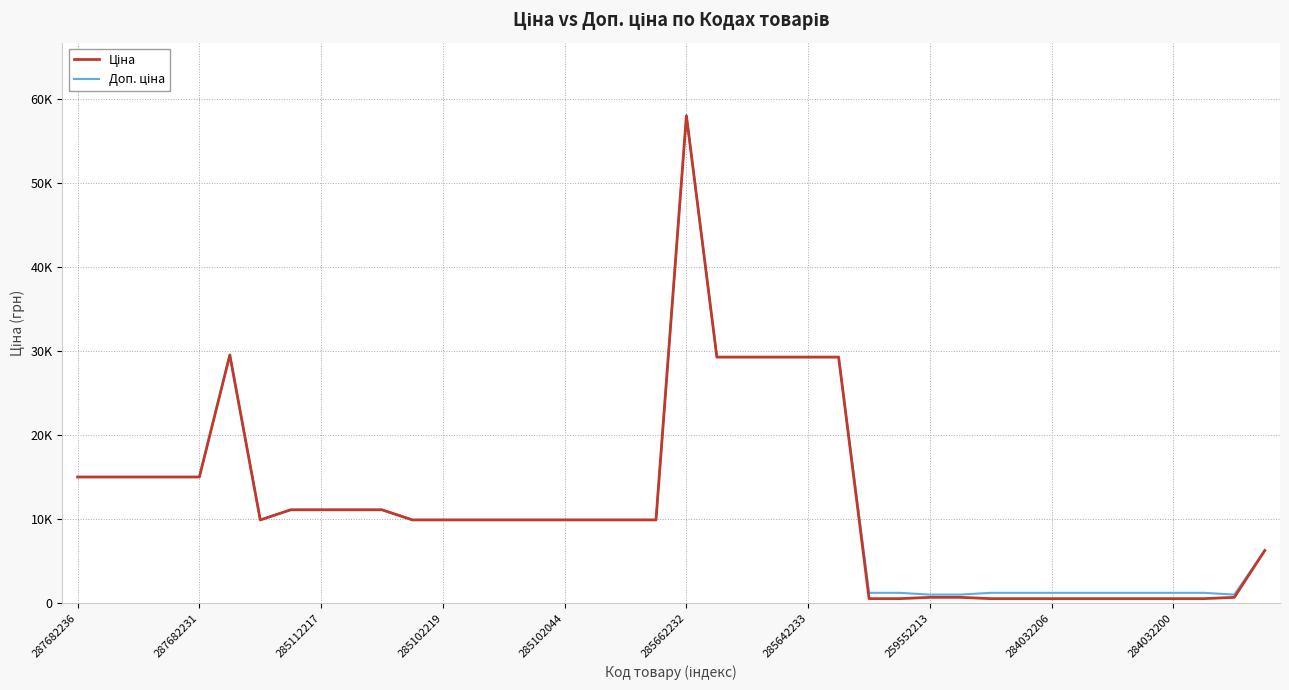

List the series in order of their peak value, highest first.

Ціна, Доп. ціна